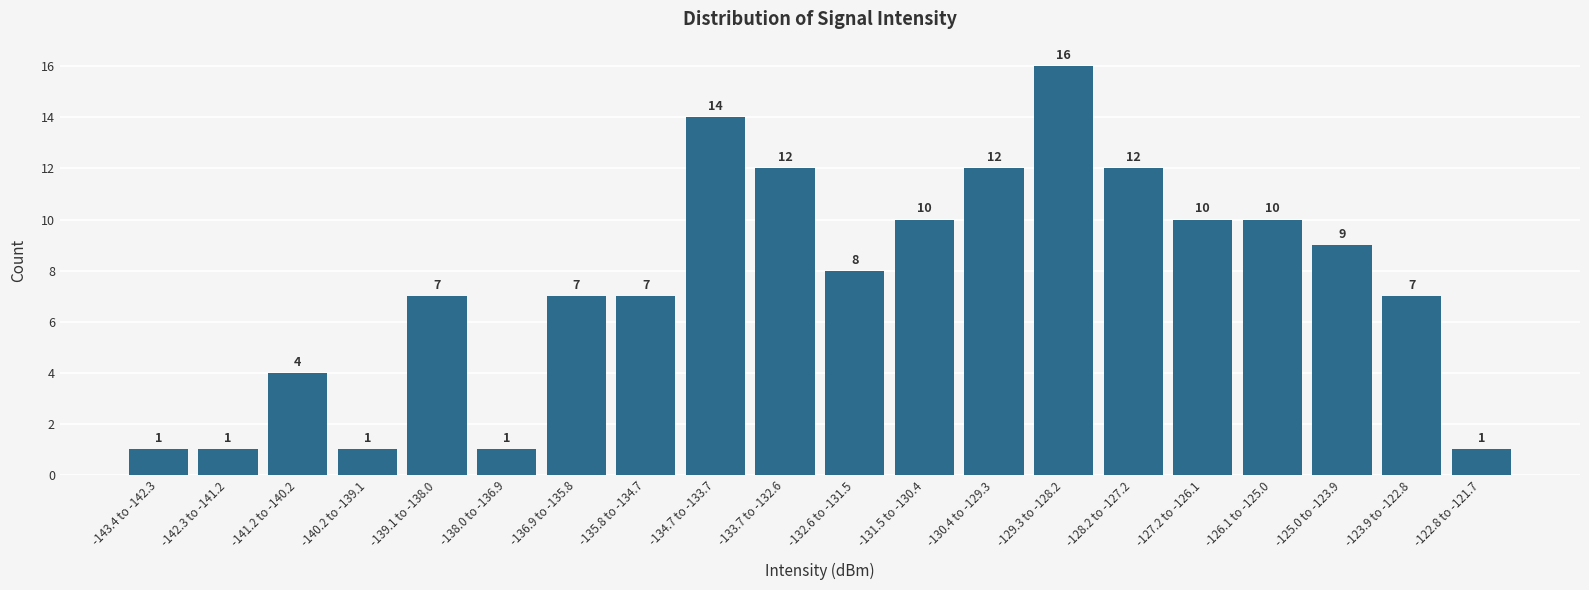

Reading left to right, what are all the values shown in this chart?

1	1	4	1	7	1	7	7	14	12	8	10	12	16	12	10	10	9	7	1